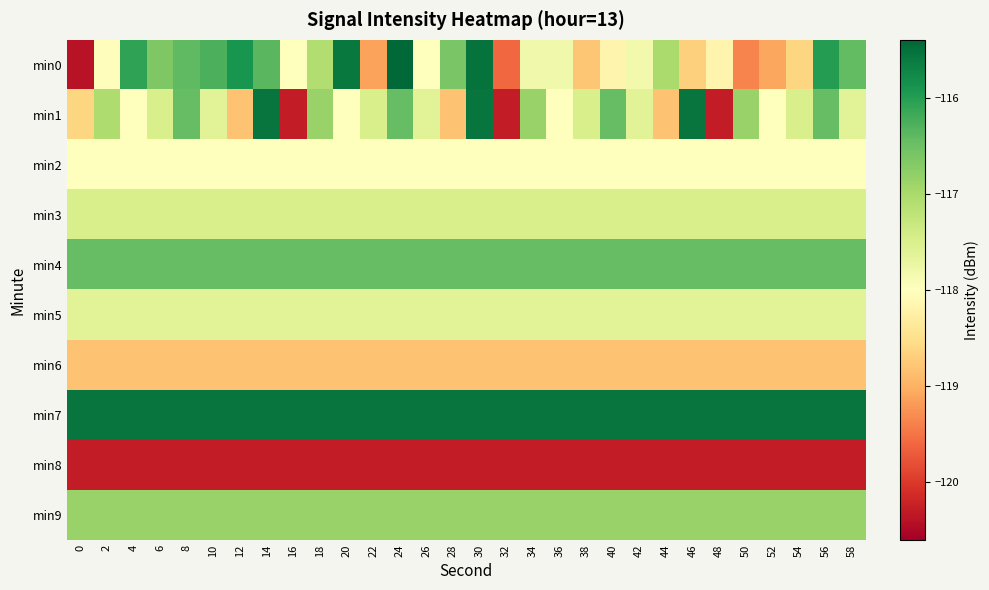

Which series has the largest total across all categories?

min7